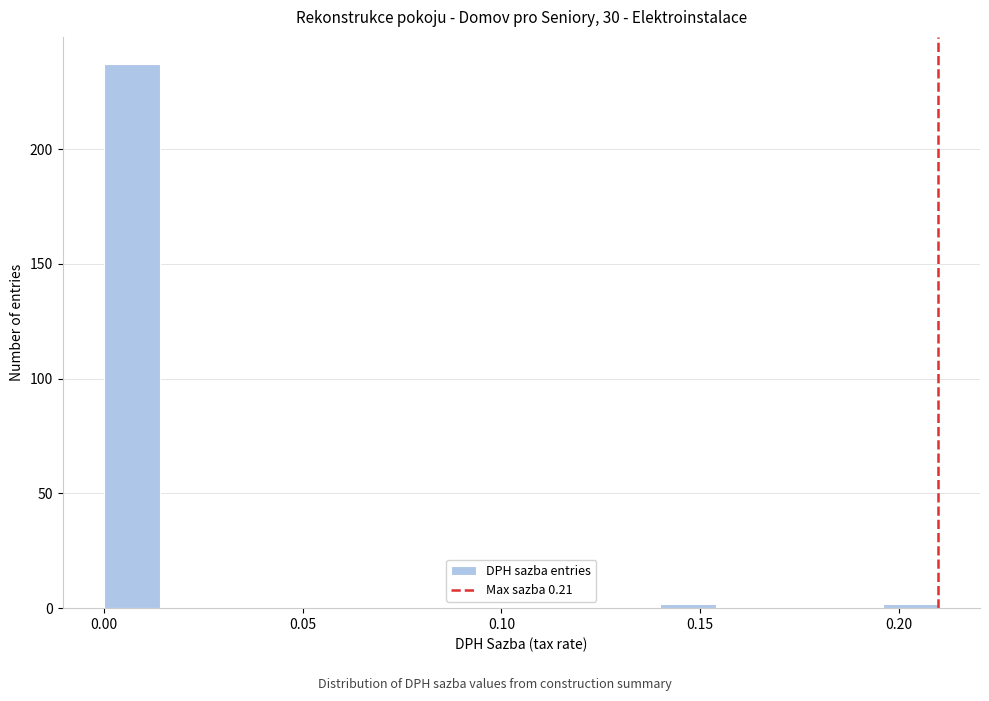

Read against the x-axis, roughly where is the centre of the tallest bar?

0.005